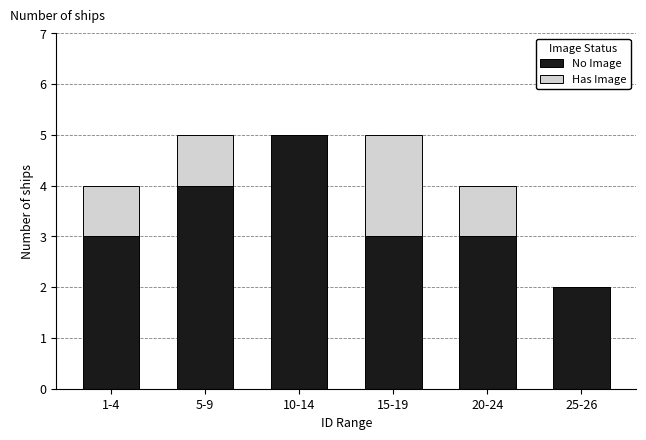

Reading right to left, transcribe the values for No Image.

25-26=2	20-24=3	15-19=3	10-14=5	5-9=4	1-4=3